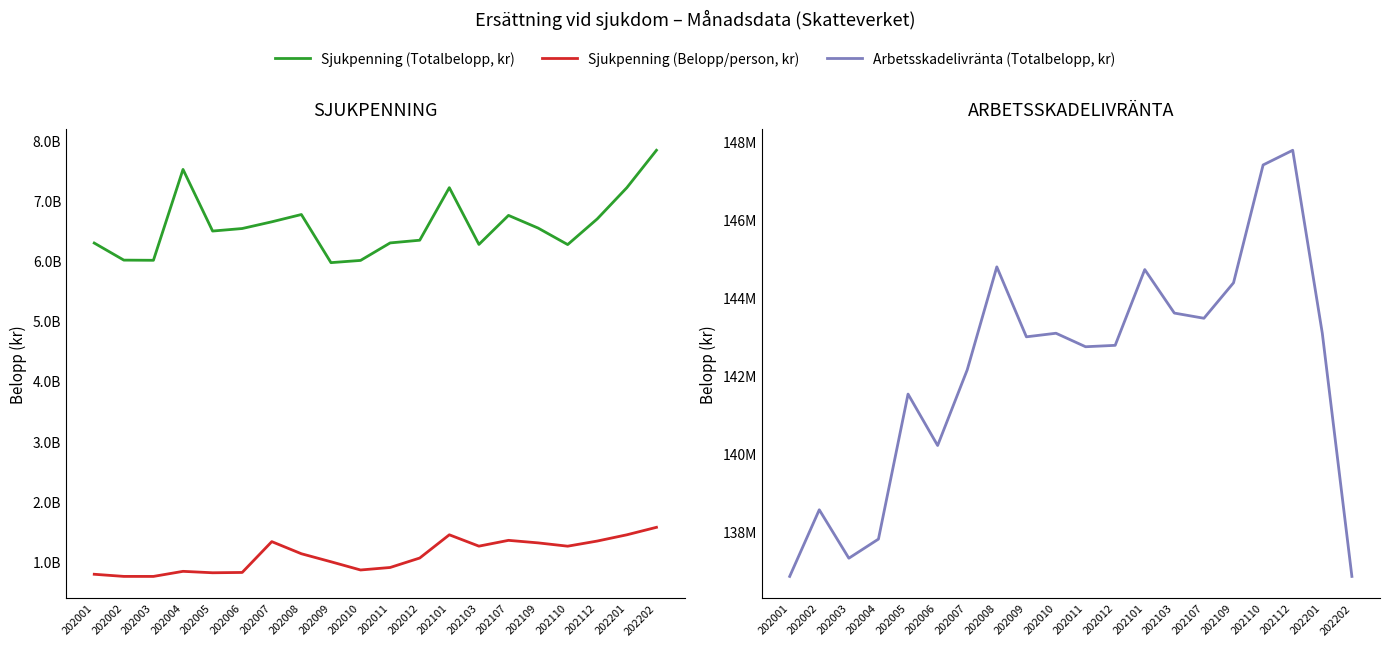

Is this an area chart (filled region under the line)?

No